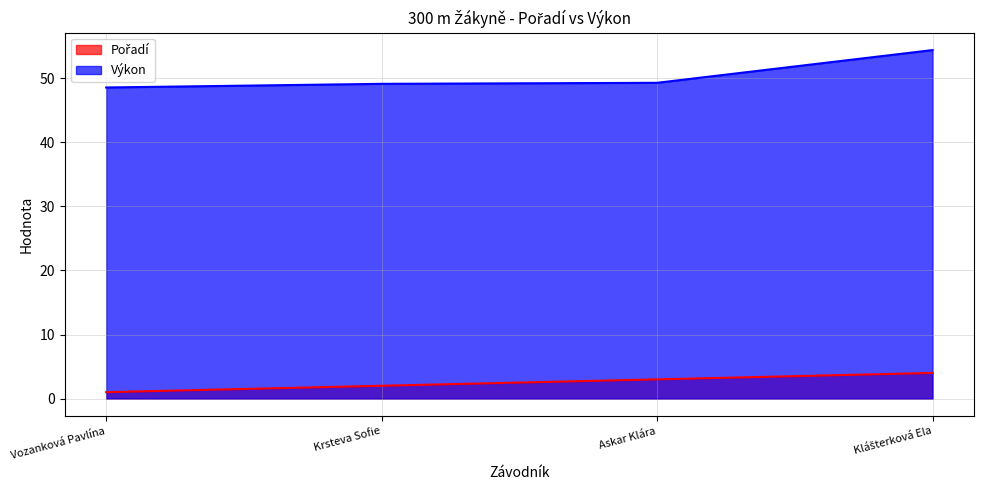

Reading left to right, what are all the values shown in this chart?

Pořadí: Vozanková Pavlína=1.0	Krsteva Sofie=2.0	Askar Klára=3.0	Klášterková Ela=4.0
Výkon: Vozanková Pavlína=48.6	Krsteva Sofie=49.1	Askar Klára=49.3	Klášterková Ela=54.4